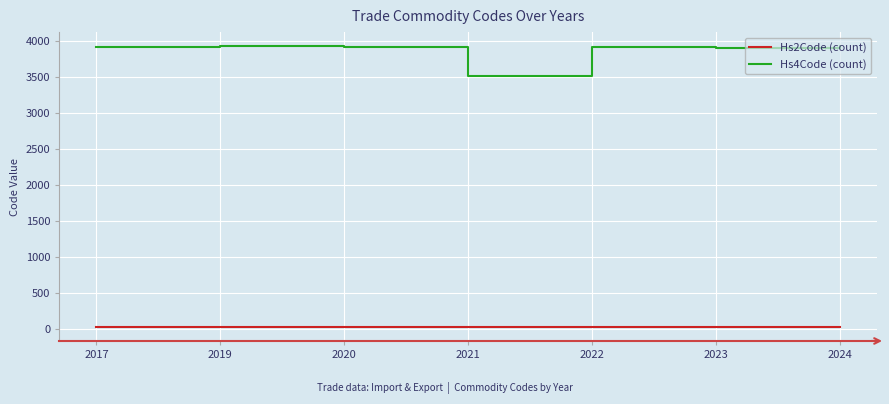

The Hs2Code (count) series shows 39 at 2023. True or false?

True